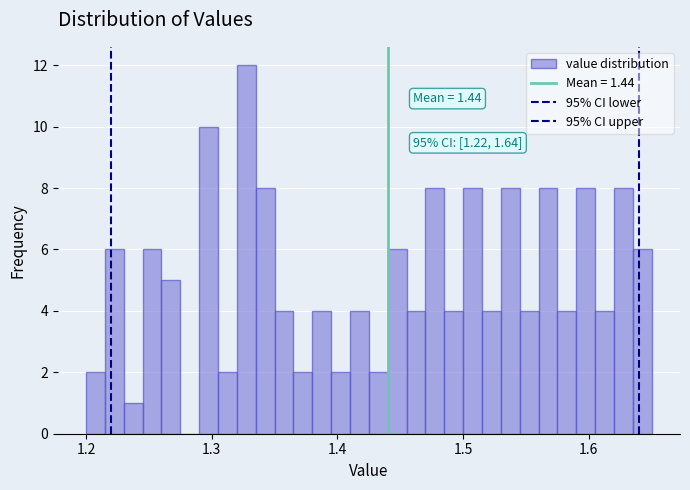

Read against the x-axis, roughly where is the centre of the tallest bar?

1.33